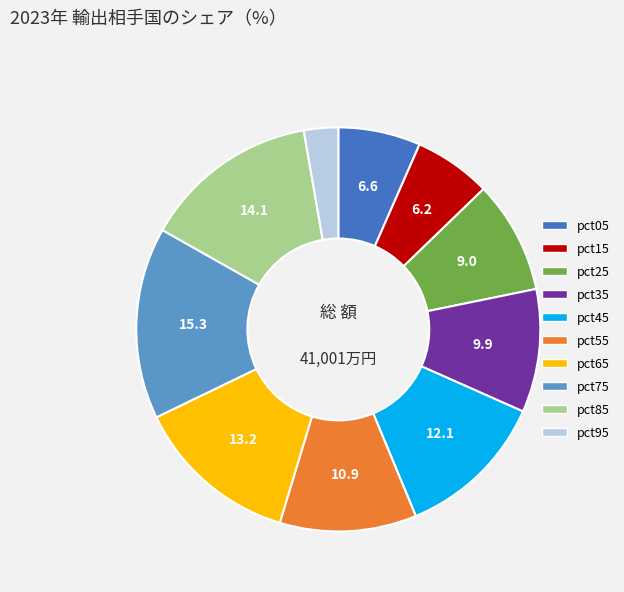

How many segments does this pie chart have?

10